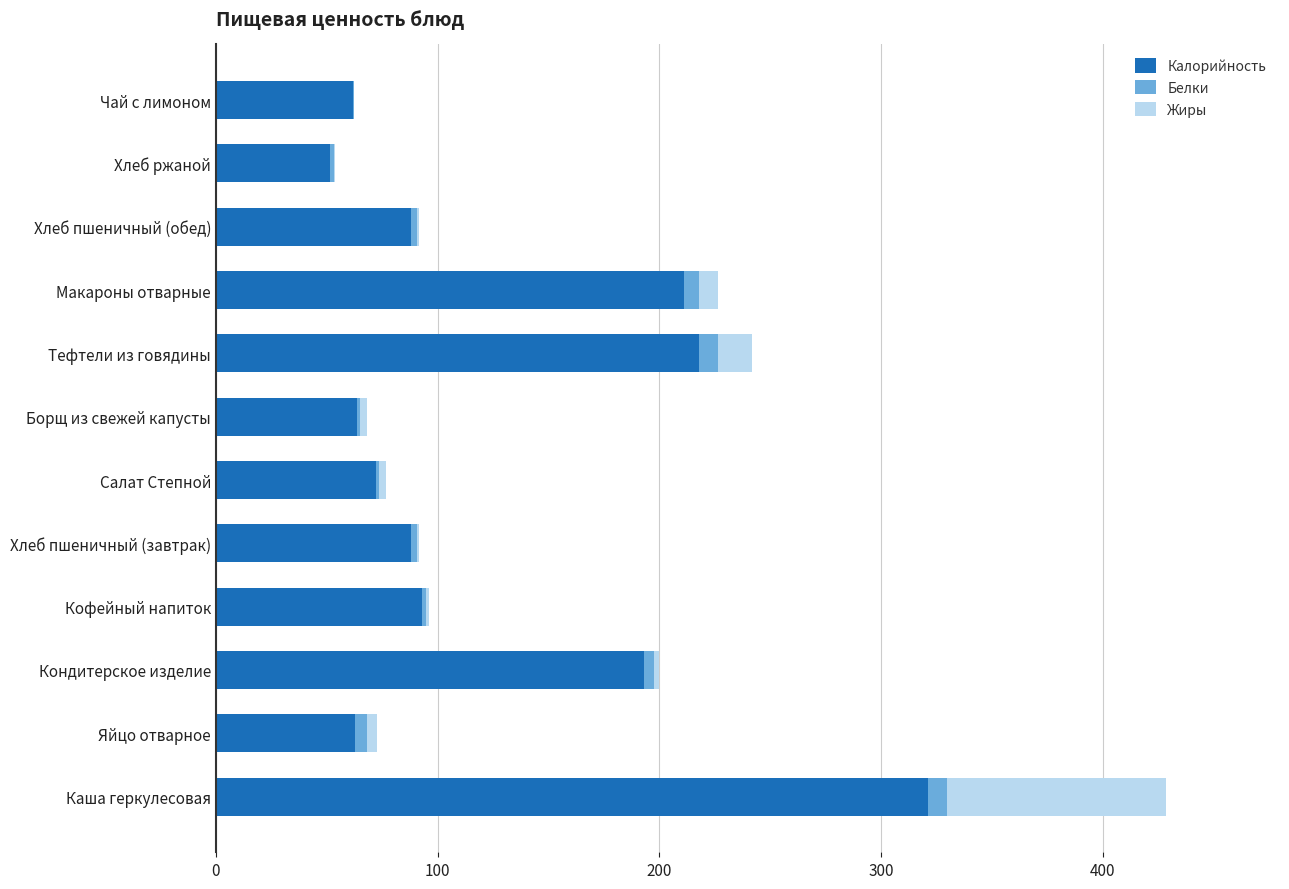

The Калорийность series shows 144.4 at Тефтели из говядины. True or false?

False